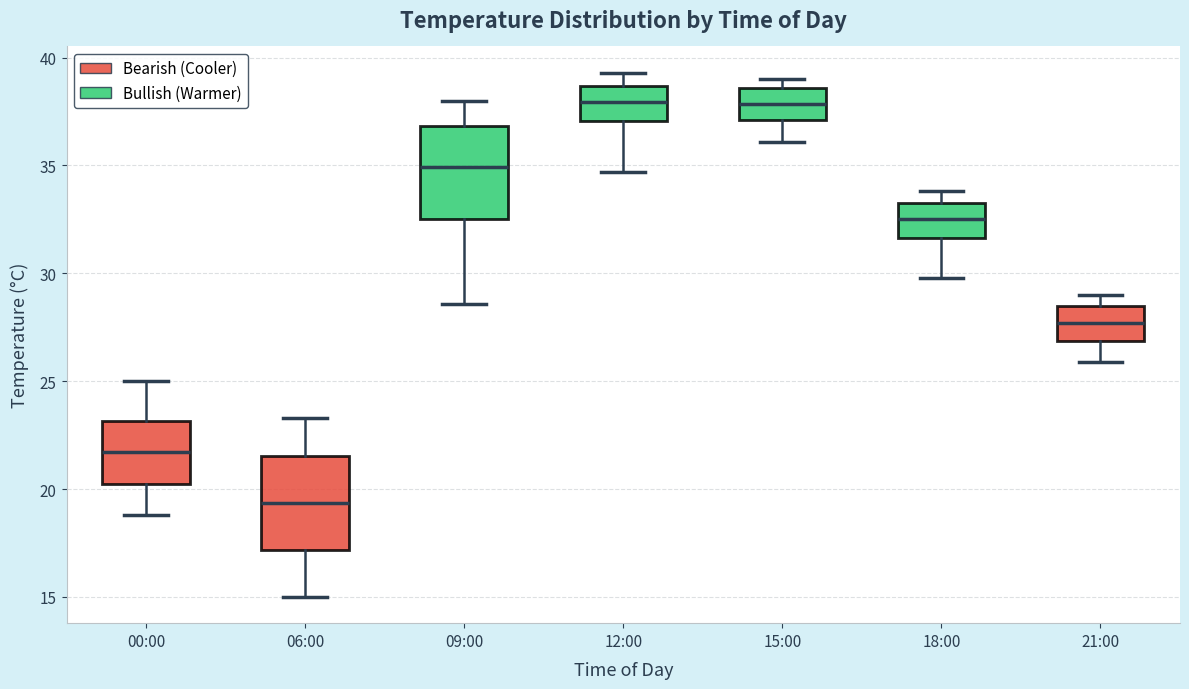

Reading left to right, transcribe this box plot: for each box, give where its median line is, the range the box spans, and where its two whiskers end, as read against the y-axis. The values are not printed on the chart, so give them approximately, as read against the axis.

00:00: median 21.5, box 20.5 to 23.0, whiskers 19.0 to 25.0
06:00: median 19.5, box 17.0 to 21.5, whiskers 15.0 to 23.5
09:00: median 35.0, box 32.5 to 37.0, whiskers 28.5 to 38.0
12:00: median 38.0, box 37.0 to 38.5, whiskers 34.5 to 39.5
15:00: median 38.0, box 37.0 to 38.5, whiskers 36.0 to 39.0
18:00: median 32.5, box 31.5 to 33.5, whiskers 30.0 to 34.0
21:00: median 27.5, box 27.0 to 28.5, whiskers 26.0 to 29.0